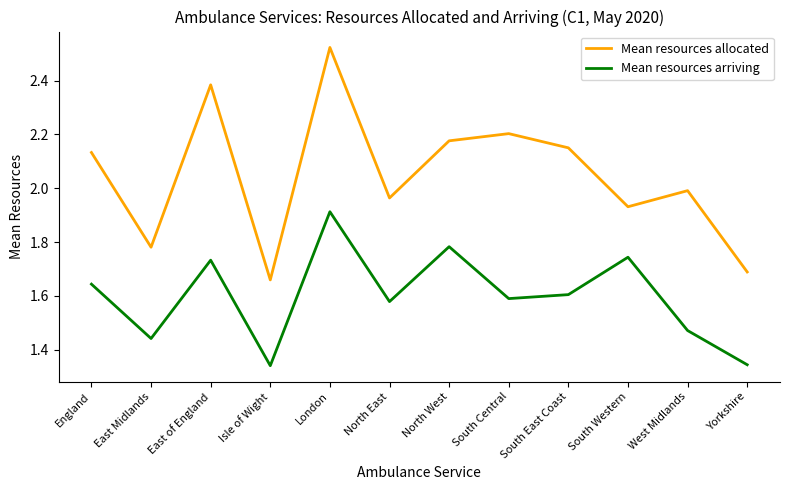

List the series in order of their peak value, highest first.

Mean resources allocated, Mean resources arriving